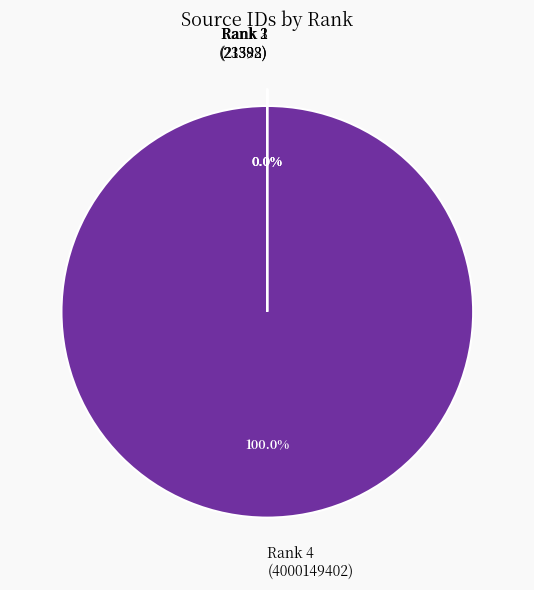

What is the largest slice in the pie chart?

Rank 4 (4000149402)